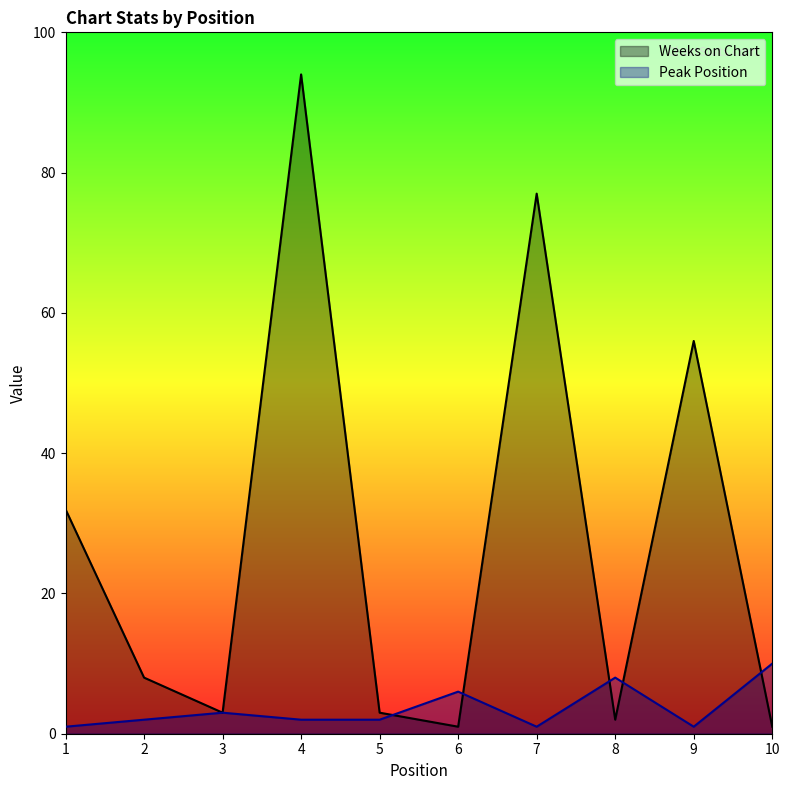

What is the sum of the Weeks on Chart values at 5 and 10?

4